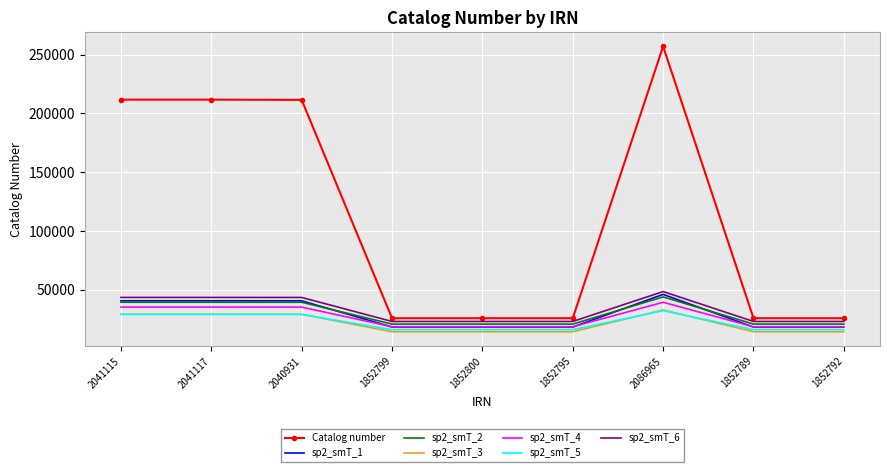

Which label corresponds to the largest value in the chart?

2086965